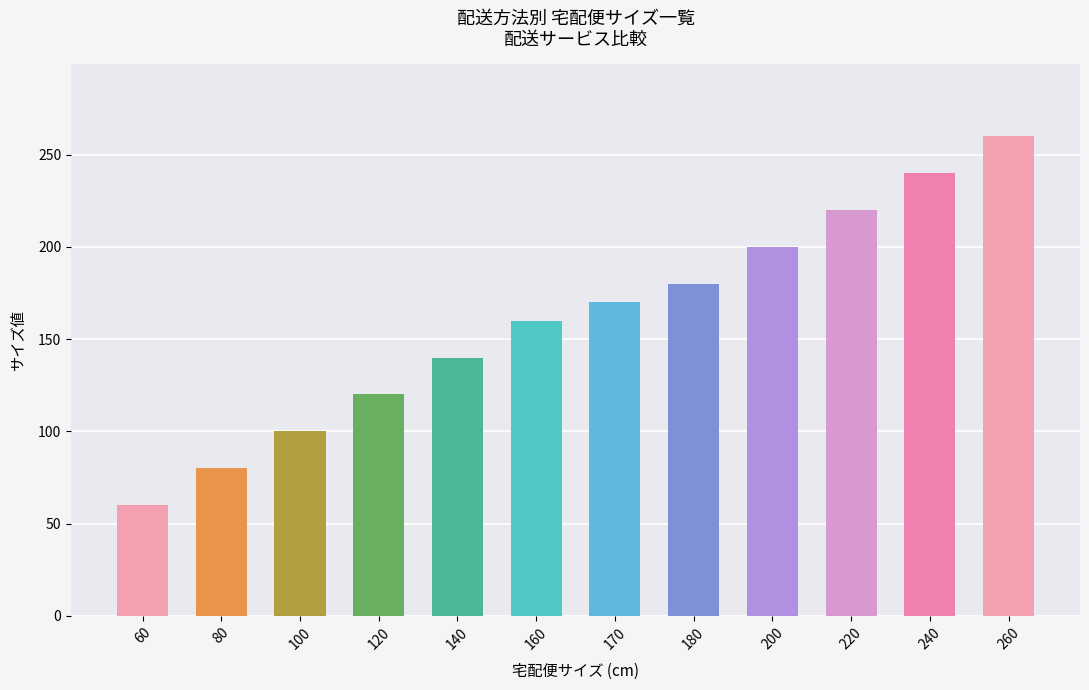

What is the sum of all values?

1930